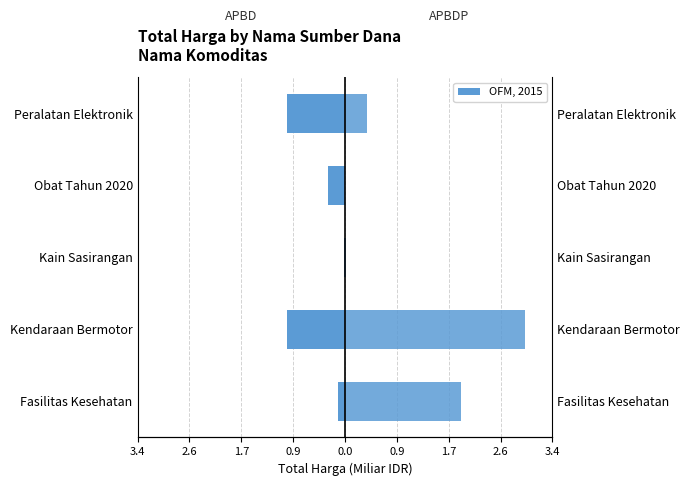

Which has a higher value, Kendaraan Bermotor or Kain Sasirangan?

Kain Sasirangan